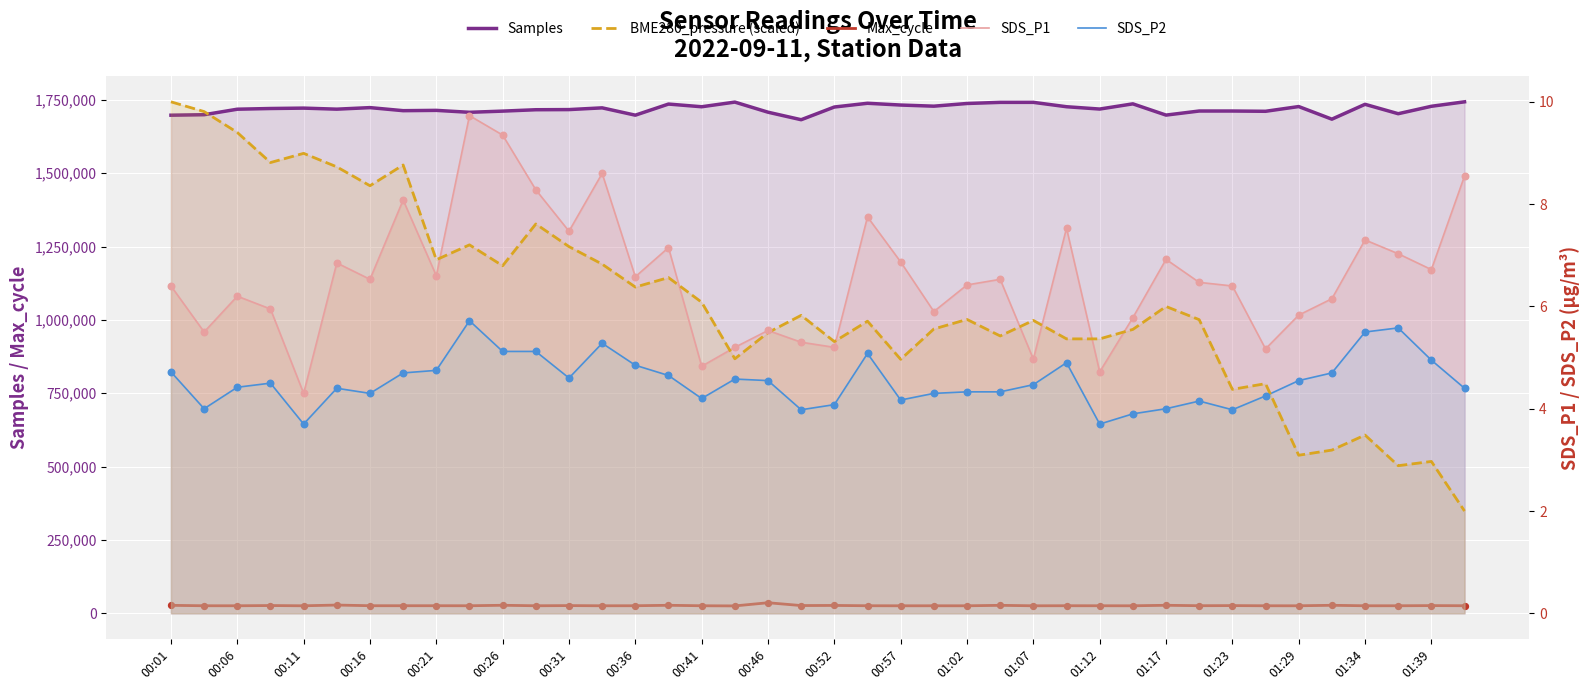

Which series contains the lowest Y value?

BME280_pressure (scaled)